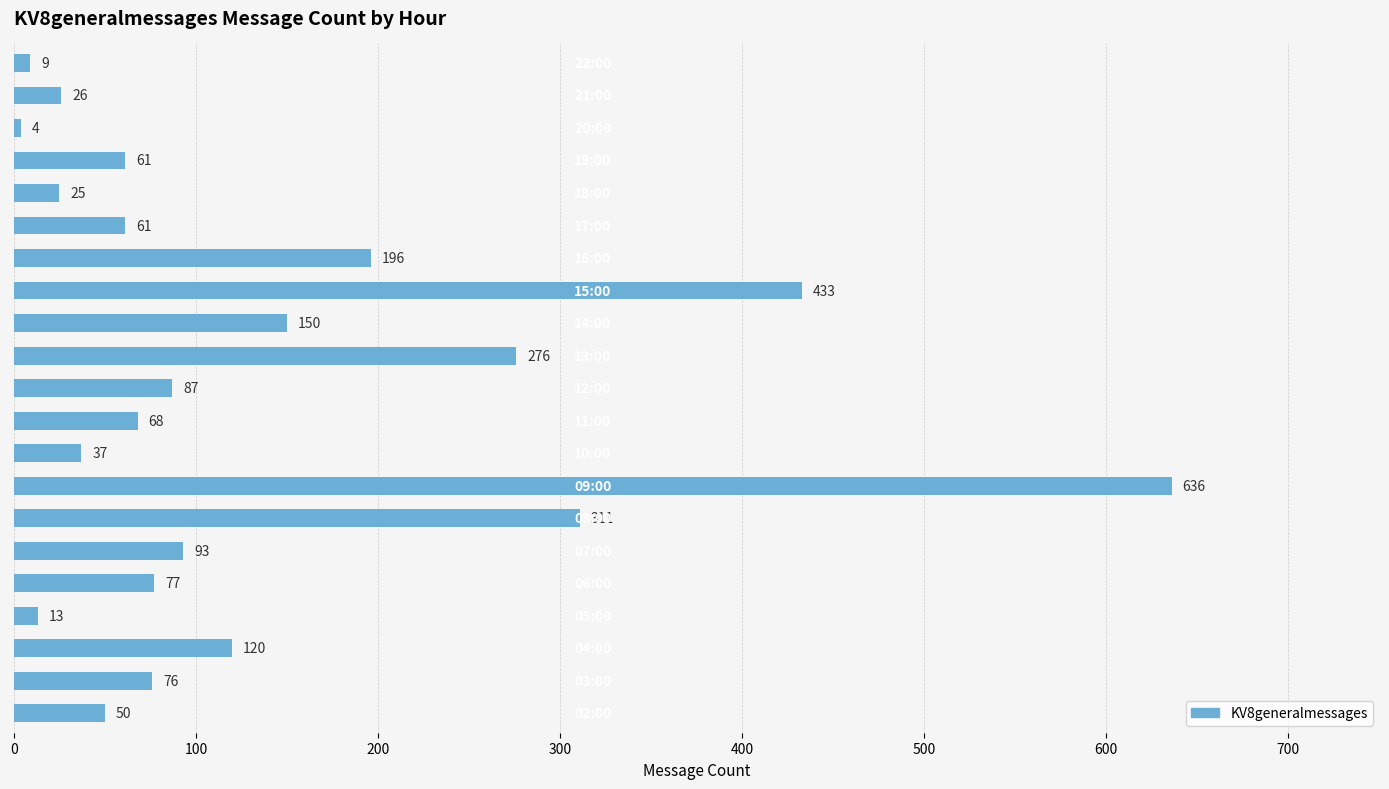

What is the minimum value shown in the chart?

4